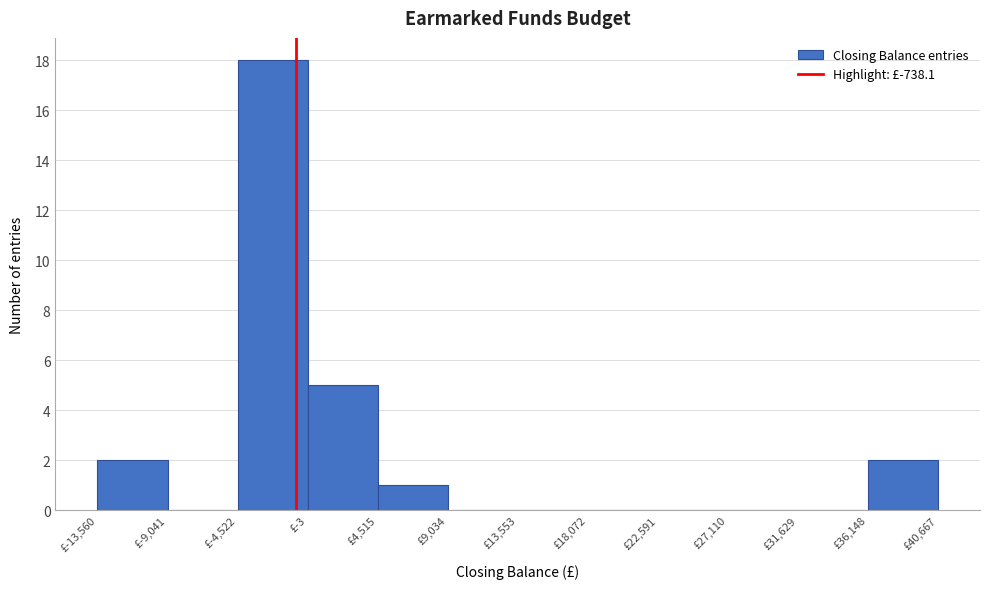

Reading left to right, list every bar in this chart as the range it spans on the x-axis followed by its height. Neither the bar edges nor the heights are printed on the chart, so give them approximately, as read against the axes.

-13500 to -9000: 2
-9000 to -4500: 0
-4500 to 0: 18
0 to 4500: 5
4500 to 9000: 1
9000 to 13500: 0
13500 to 18000: 0
18000 to 22500: 0
22500 to 27000: 0
27000 to 31500: 0
31500 to 36000: 0
36000 to 40500: 2